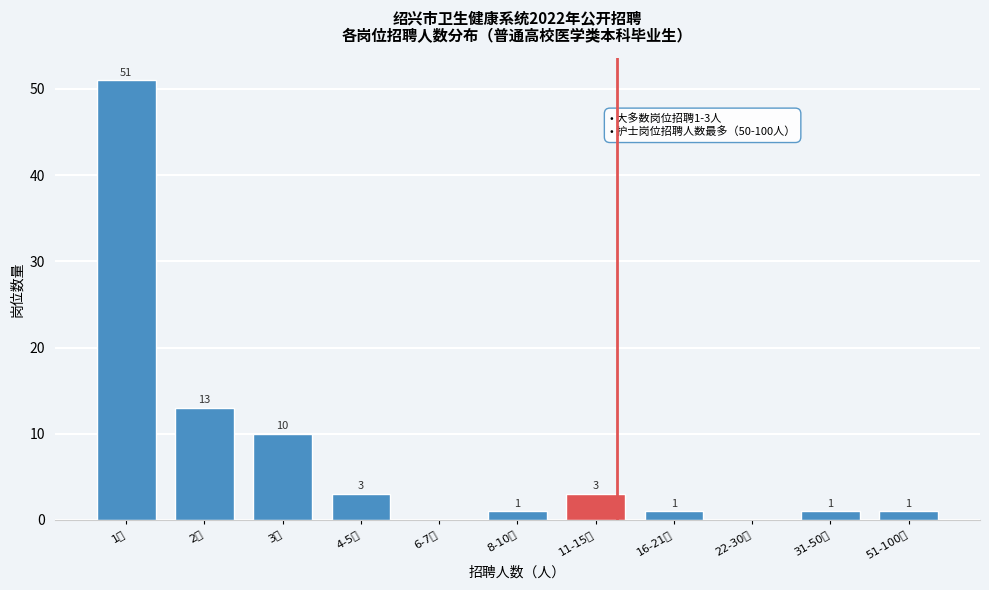

Reading left to right, extract all data points from this chart.

1人=51	2人=13	3人=10	4-5人=3	6-7人=0	8-10人=1	11-15人=3	16-21人=1	22-30人=0	31-50人=1	51-100人=1